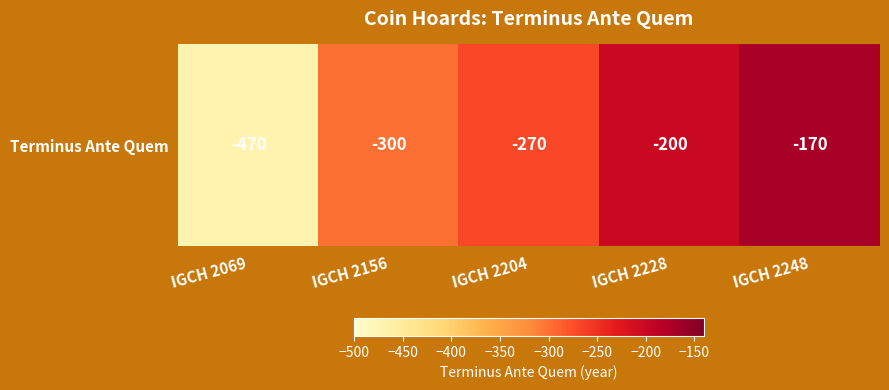

At which label is the value closest to -320?

IGCH 2156